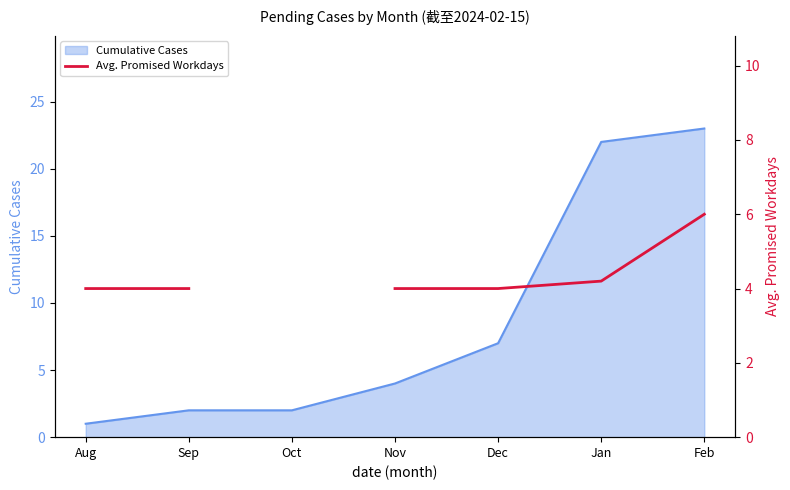

What is the label of the 2nd point from the right?

Jan